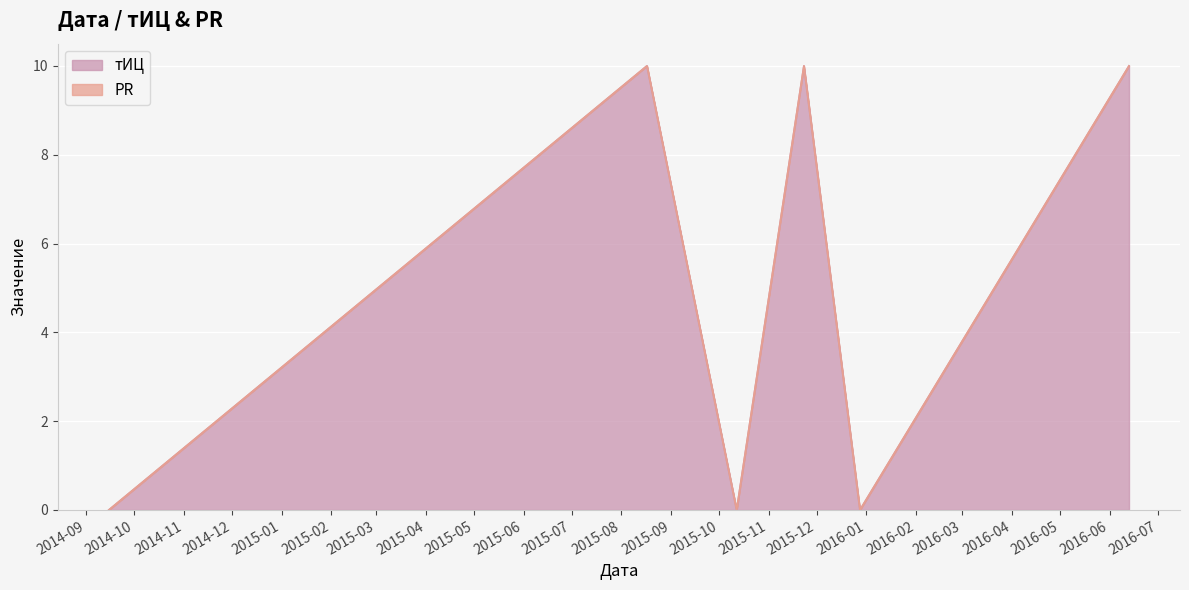

How many data points are less than 10?

3